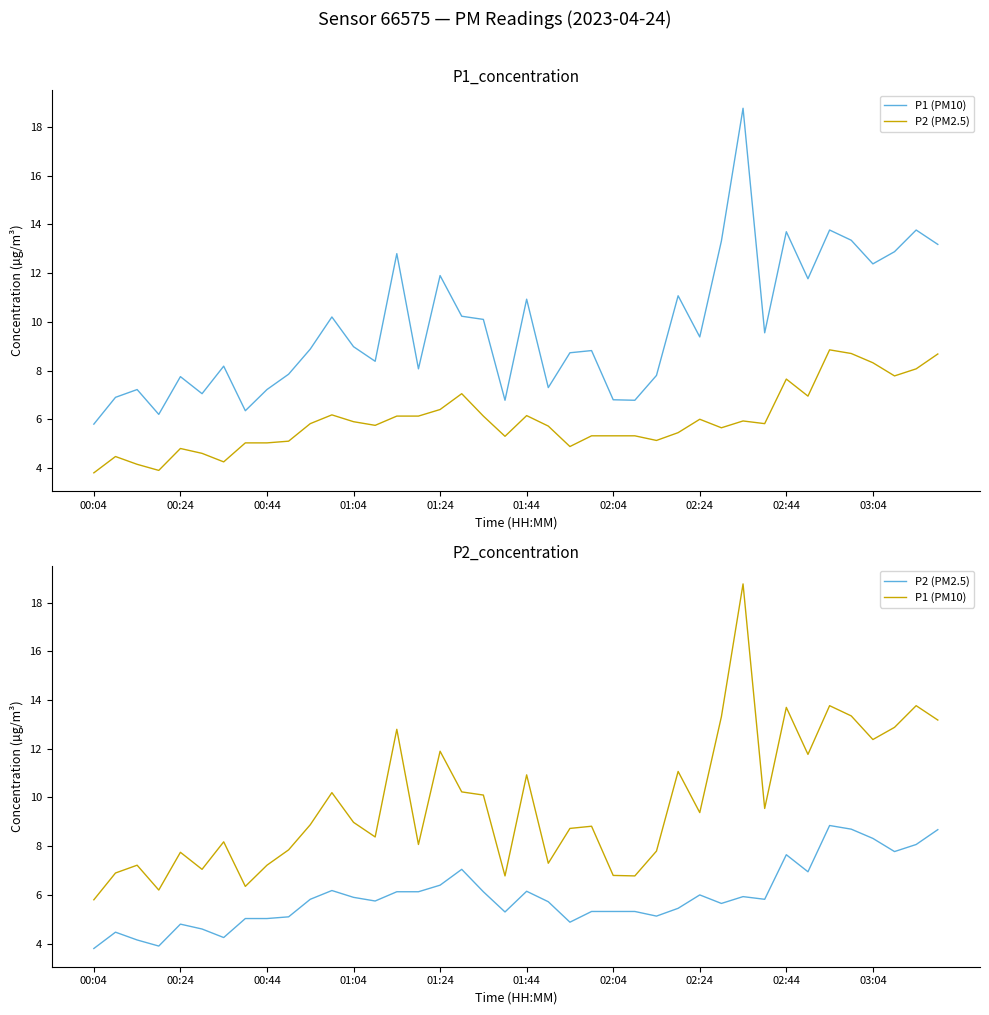

How many lines are shown in the chart?

2